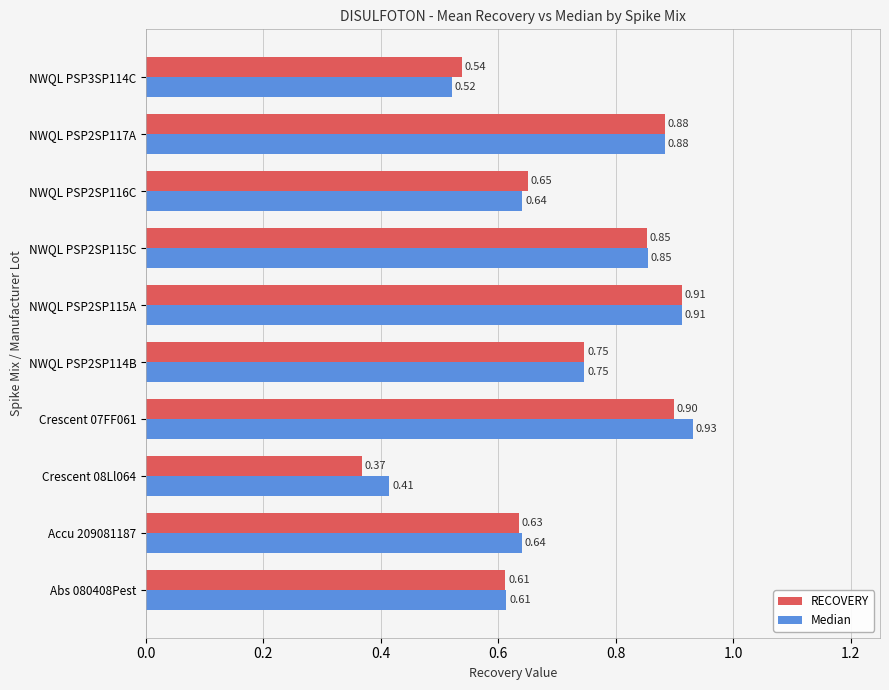

What is the sum of the RECOVERY values at NWQL PSP2SP116C and Accu 209081187?

1.3